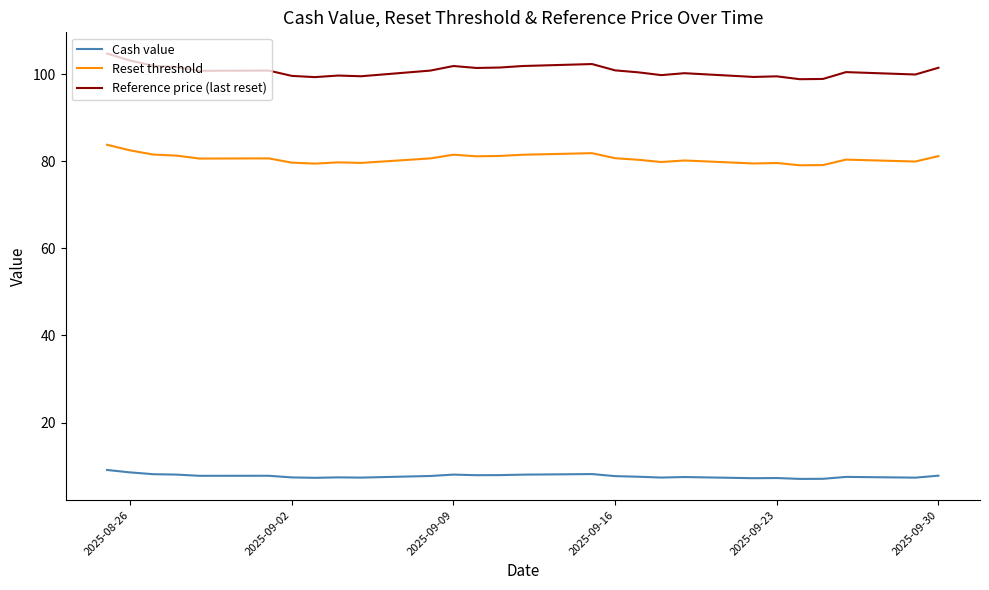

At which category does Cash value reach its first local valley?

2025-09-02